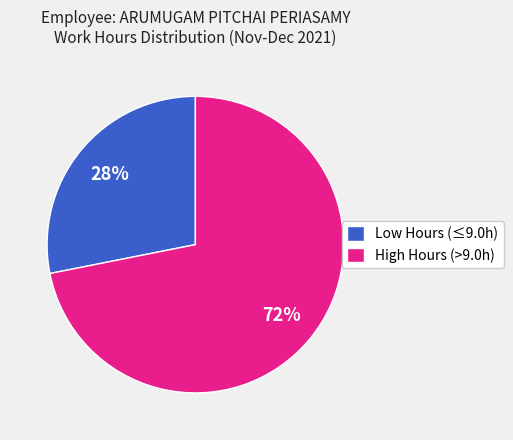

Do Low Hours (≤9.0h) and High Hours (>9.0h) together represent more than half of the pie?

Yes